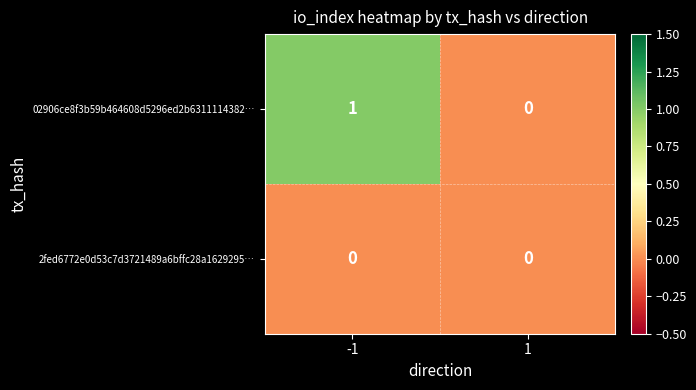

Reading left to right, extract all data points from this chart.

02906ce8f3b59b464608d5296ed2b6311114382…: -1=1	1=0
2fed6772e0d53c7d3721489a6bffc28a1629295…: -1=0	1=0